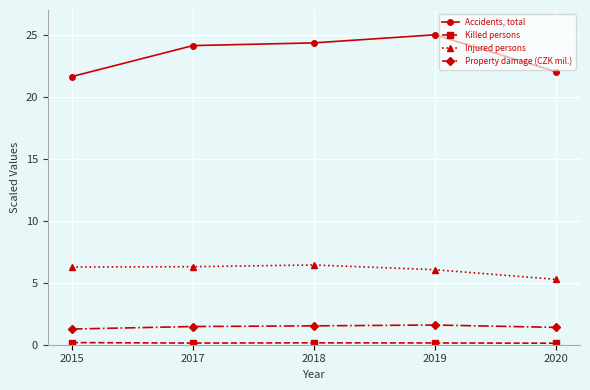

Which label corresponds to the largest value in the chart?

2019